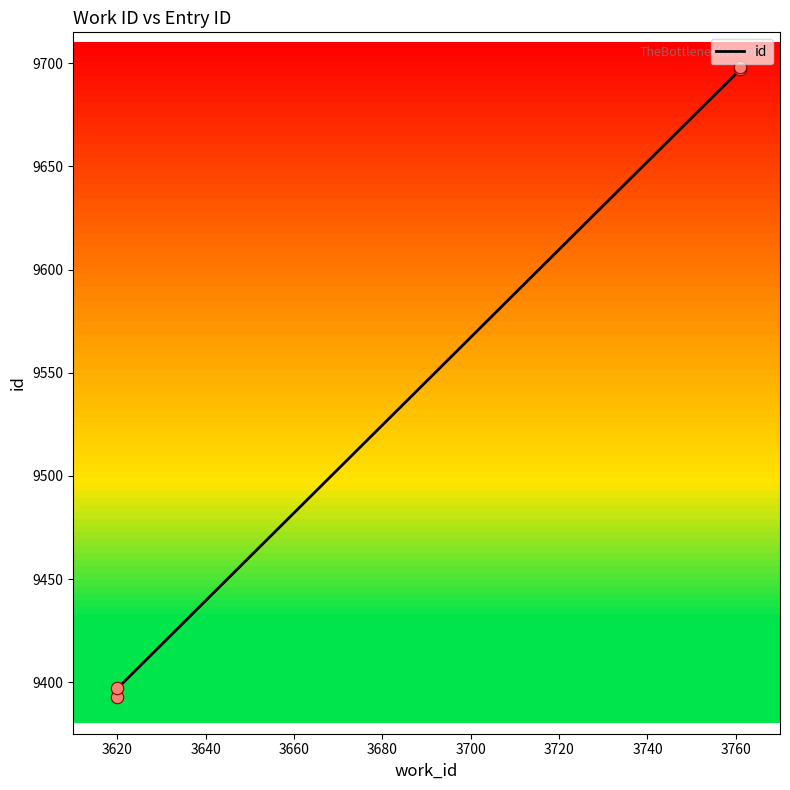

Which has a higher value, 3761 or 3761?

3761